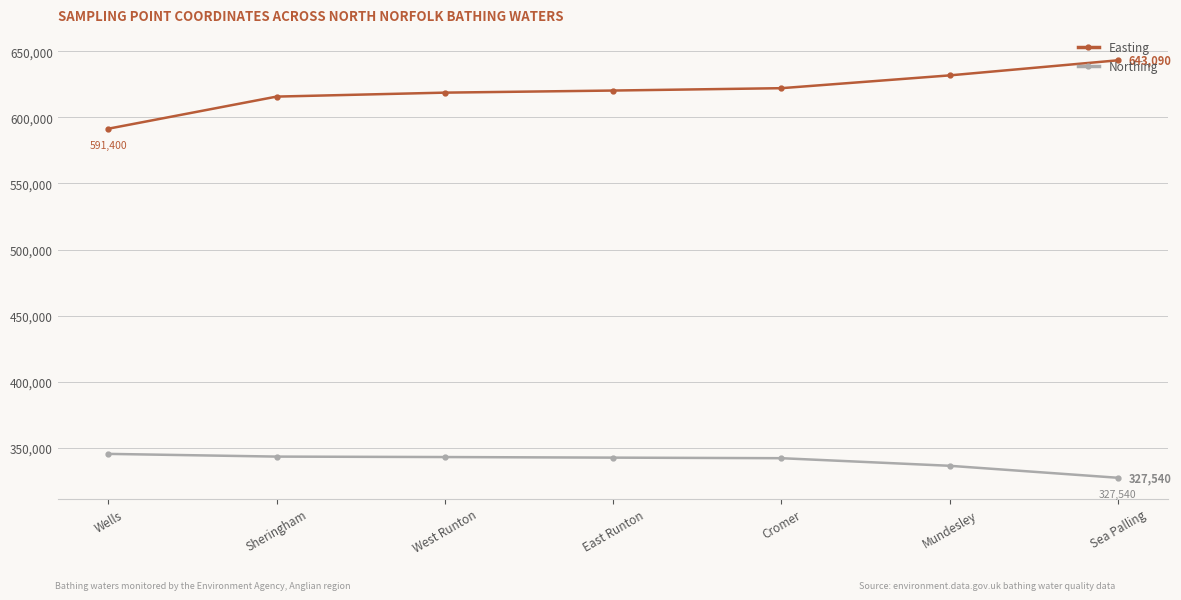

The Easting series shows 841766 at Sheringham. True or false?

False